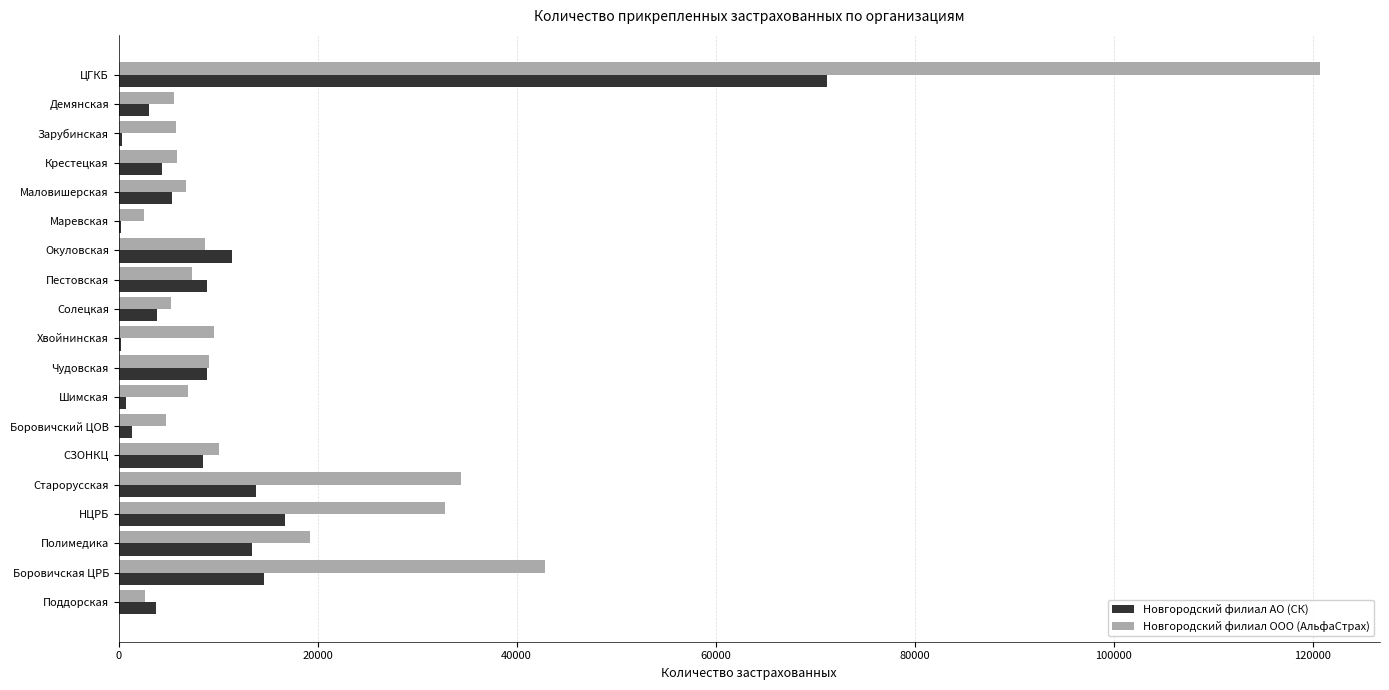

The value of Новгородский филиал АО (СК) at СЗОНКЦ is 8490. True or false?

True